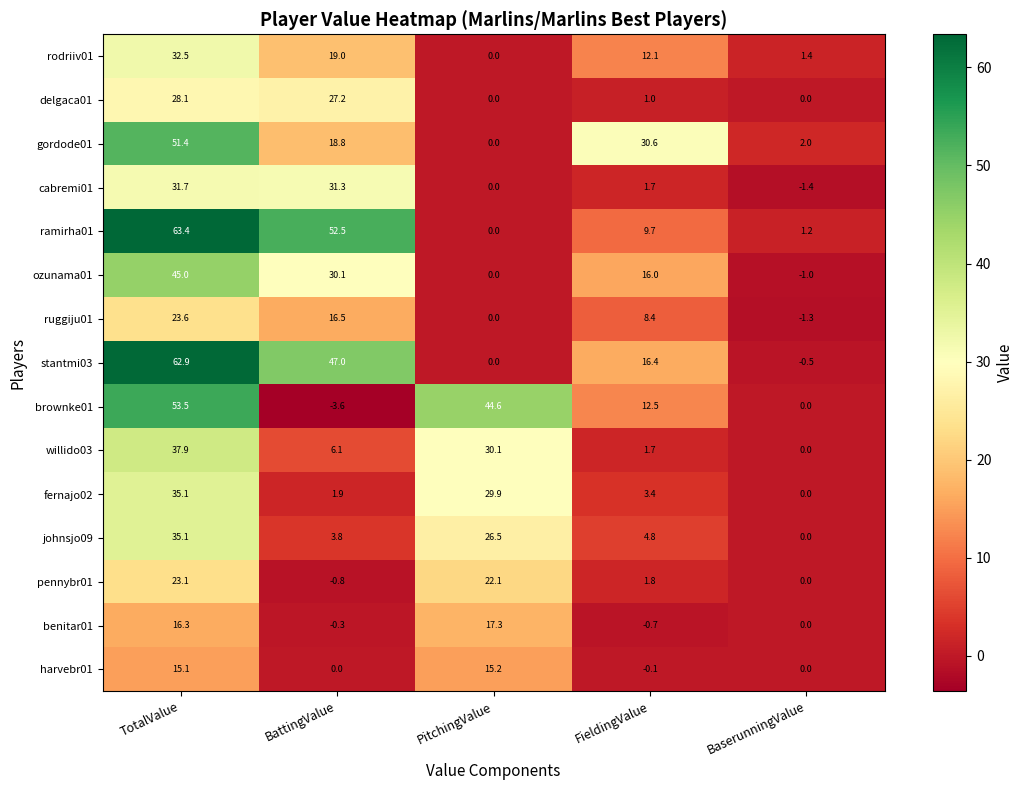

What is the spread (max minus min) of values at PitchingValue?

44.6